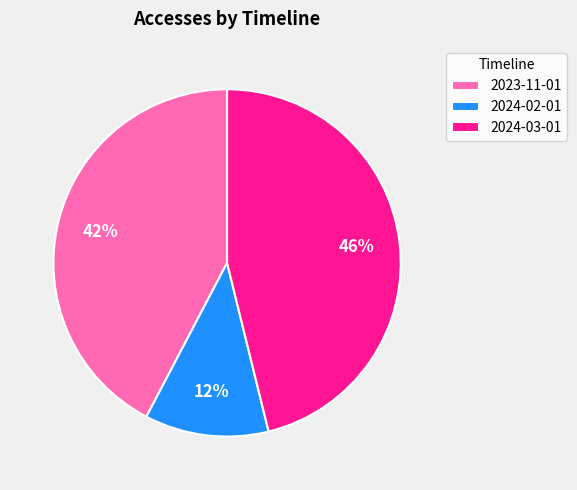

To the nearest percent, what is the combined percentage of 2023-11-01 and 2024-03-01?

88%